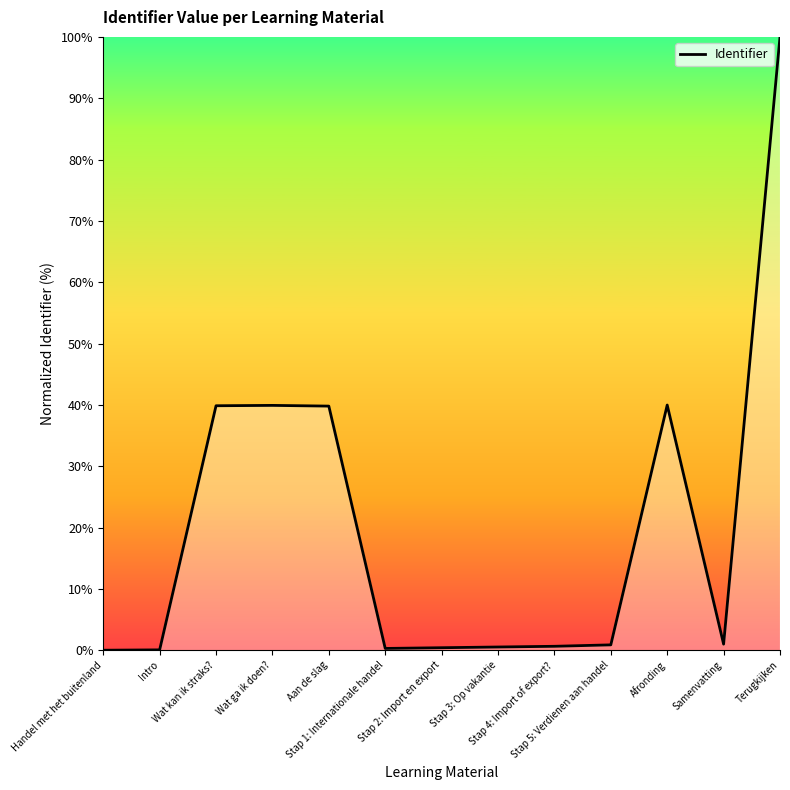

What is the difference between the values at Terugkijken and Samenvatting?

99.0